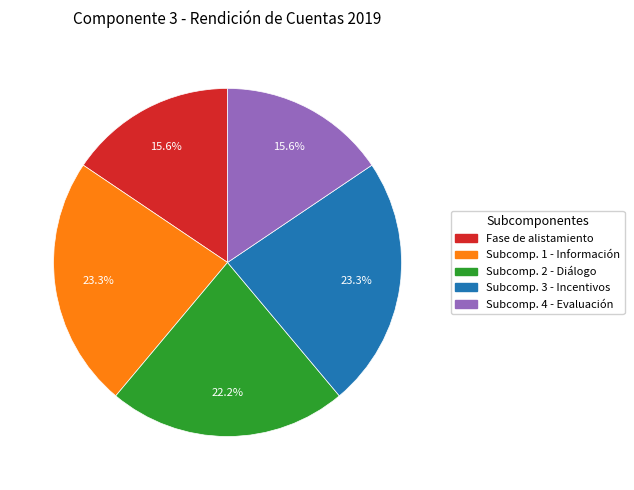

Does any single category account for the majority?

No